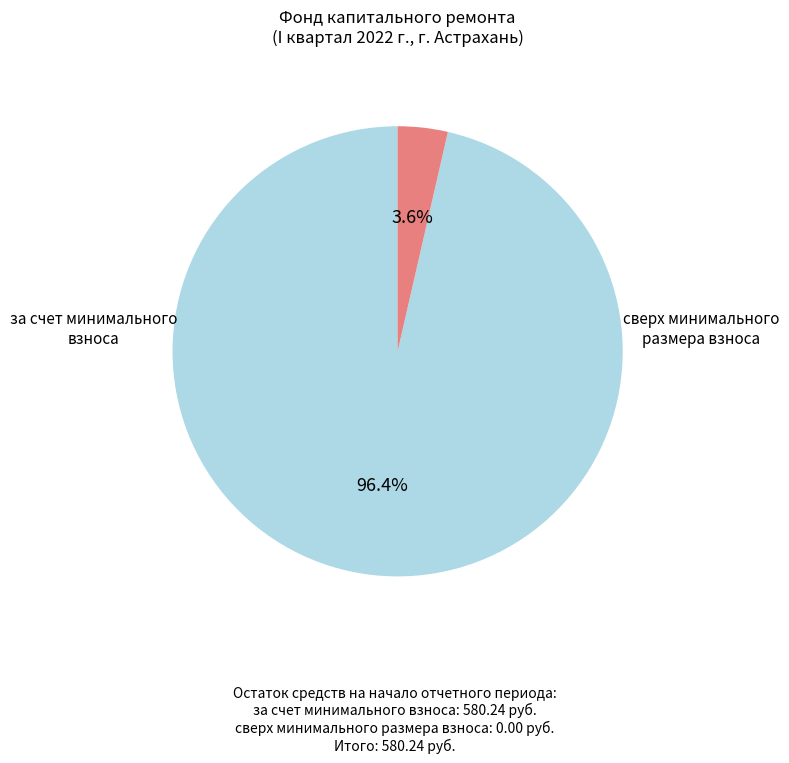

What is the smallest slice in the pie chart?

сверх минимального размера взноса